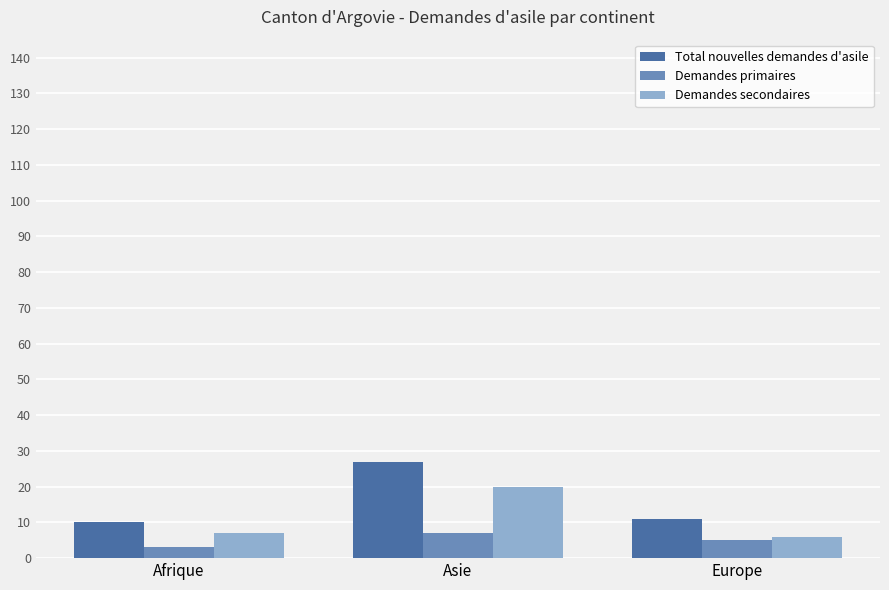

Rank the series by their maximum value, from highest to lowest.

Total nouvelles demandes d'asile, Demandes secondaires, Demandes primaires